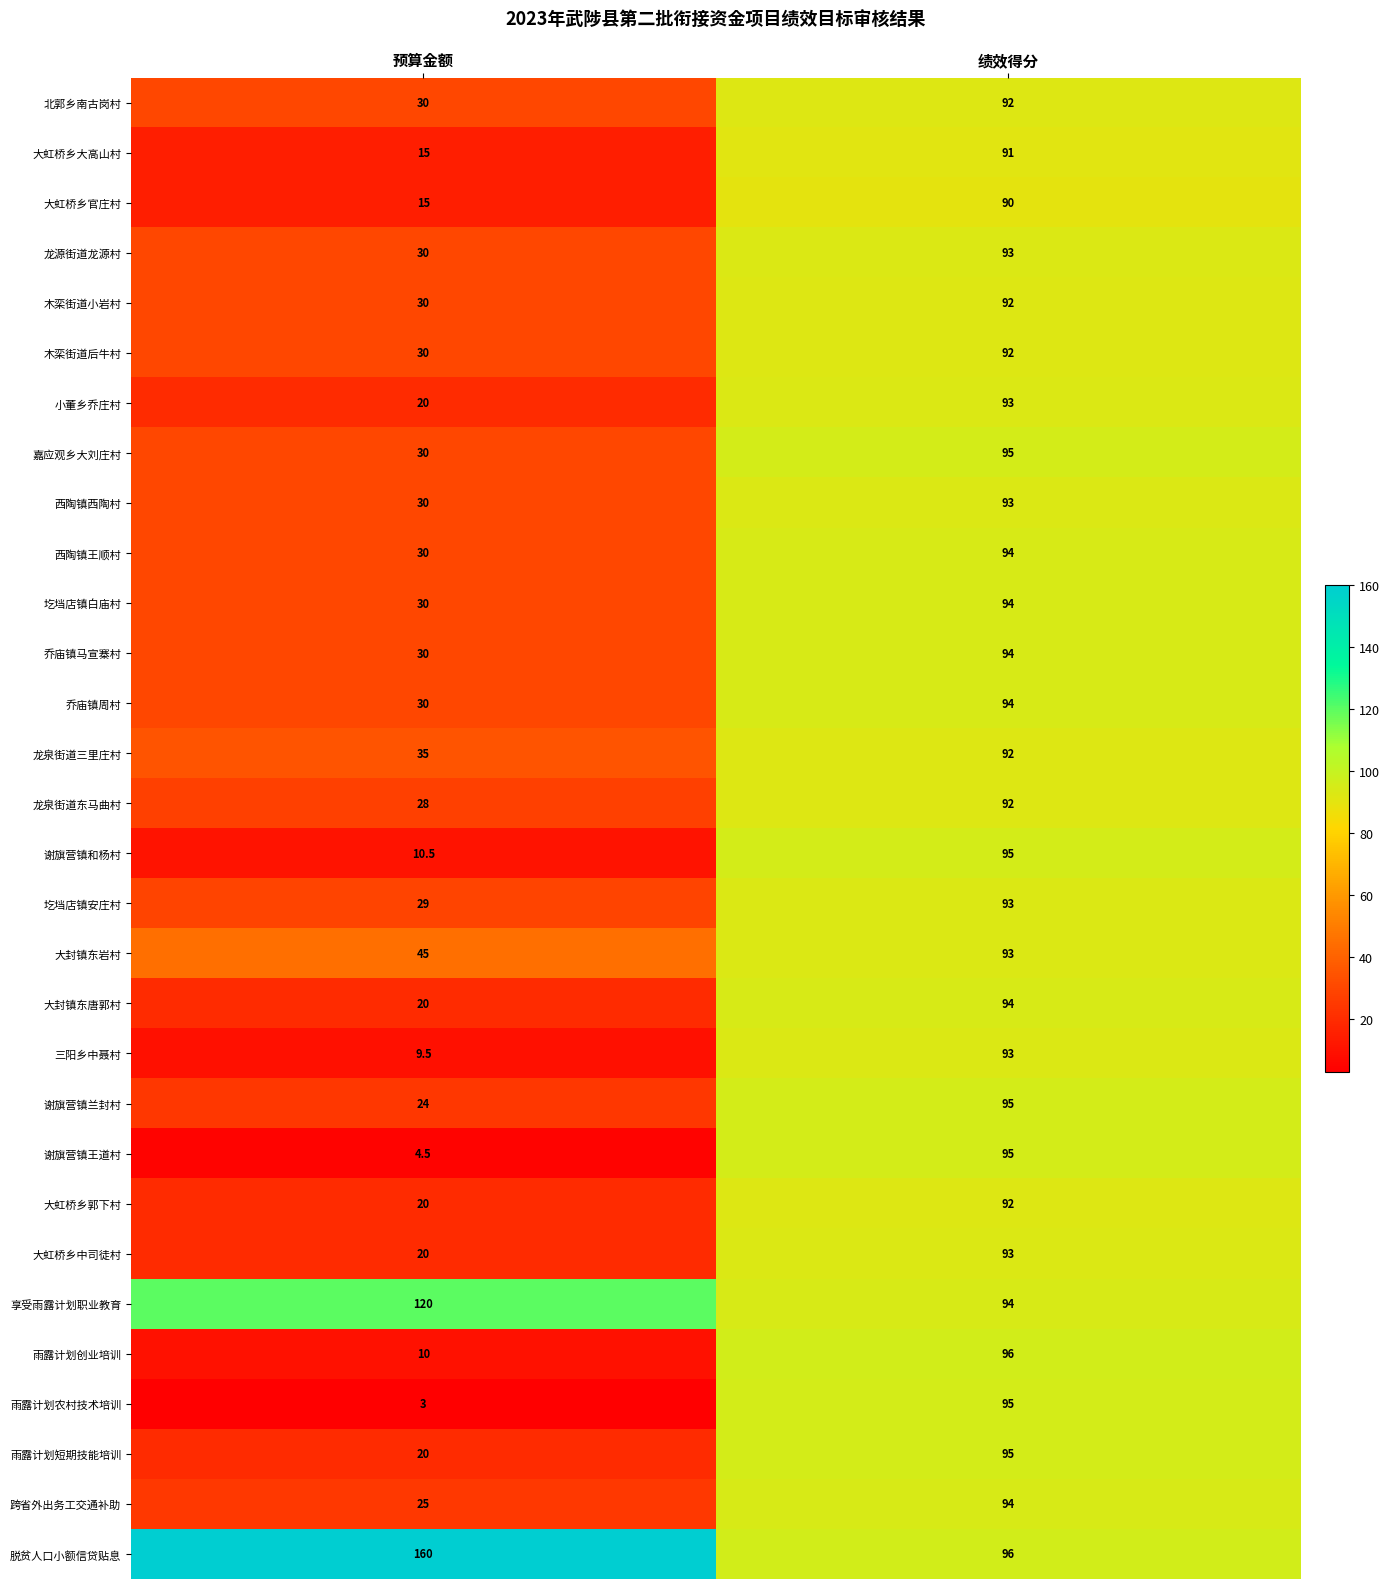

Is it true that 北郭乡南古岗村 equals 30.0 at 预算金额?

True